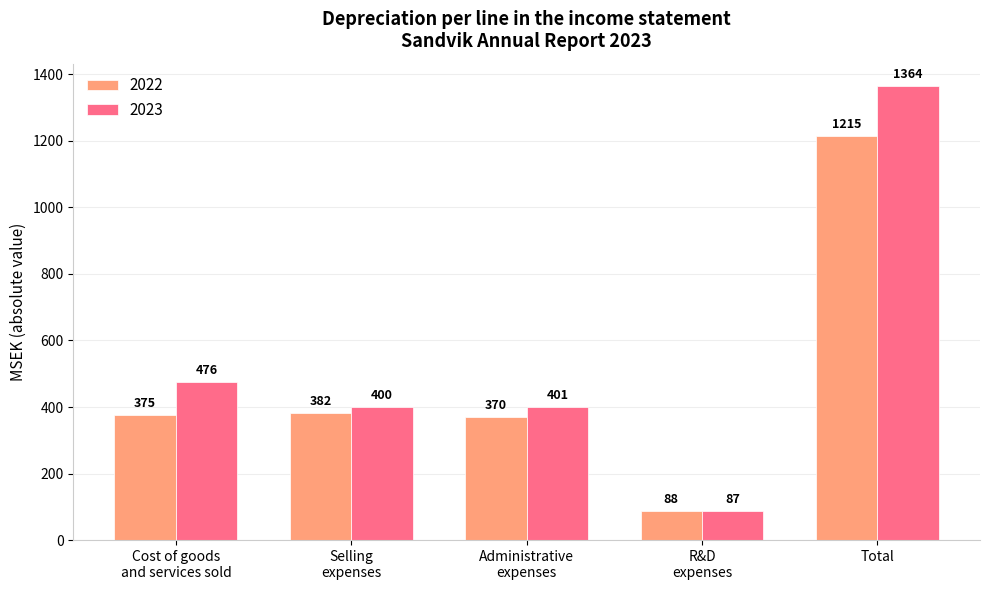

What is the difference between the maximum and second lowest values in the 2022 series?

845